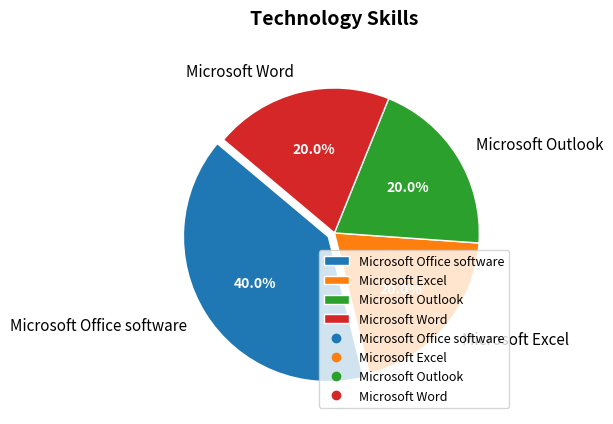

Approximately how many times larger is the value at Microsoft Word compared to Microsoft Outlook?

1.0